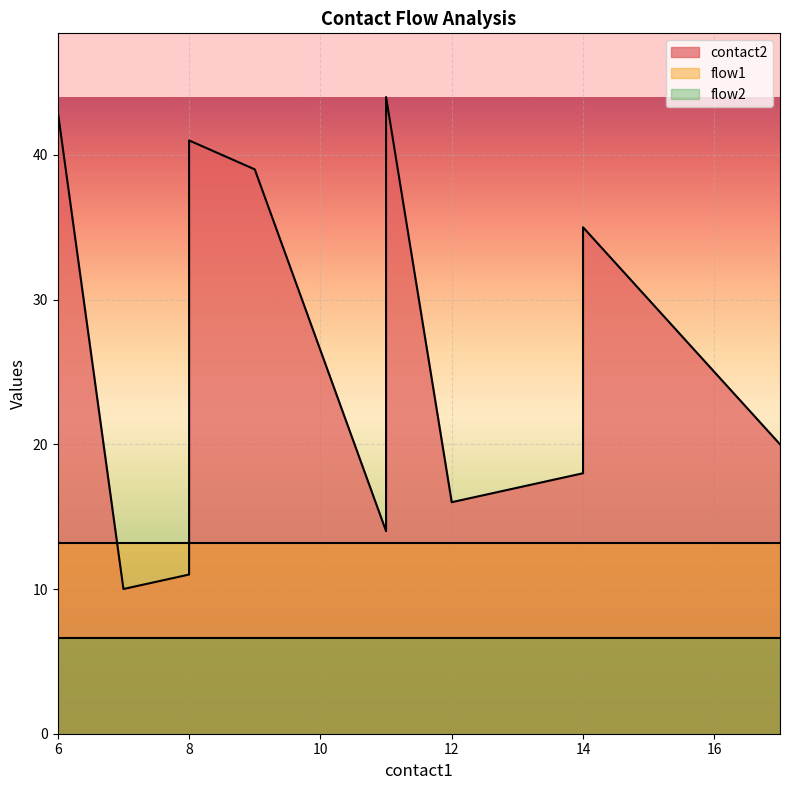

Does the chart display data point markers on the line(s)?

No